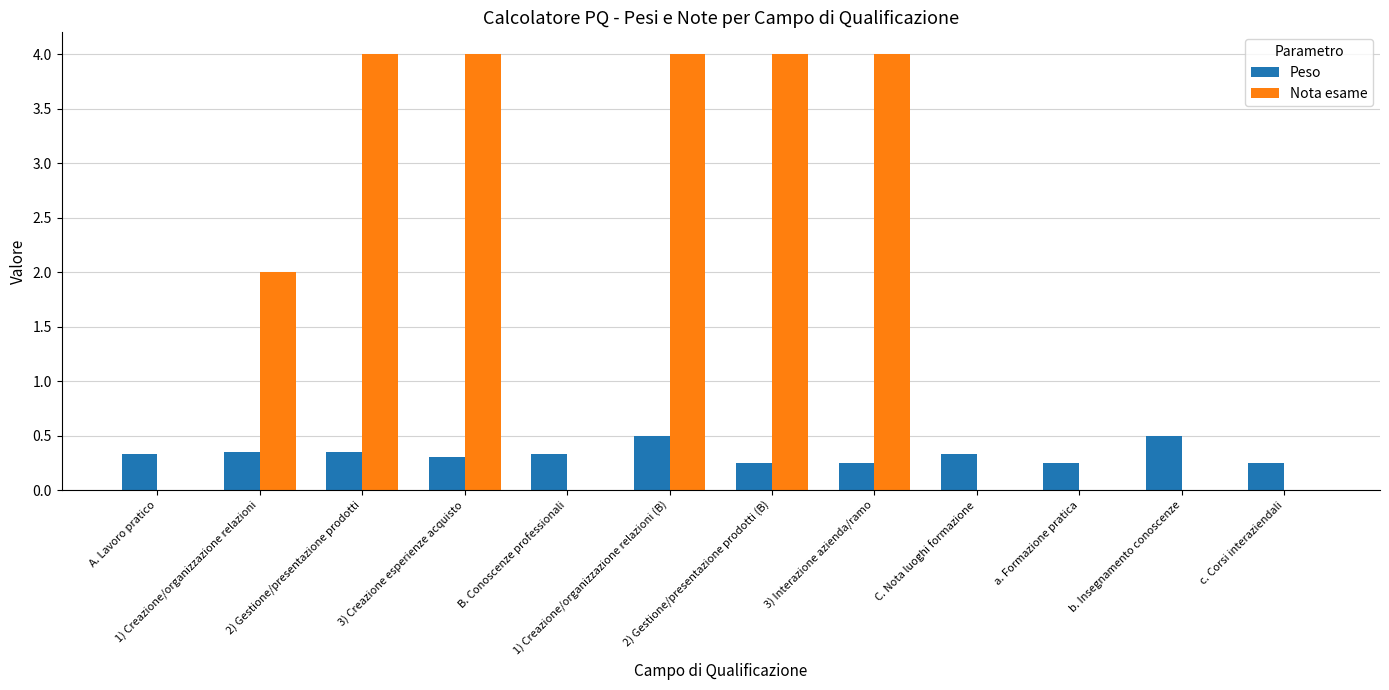

What is the maximum value shown in the chart?

4.0